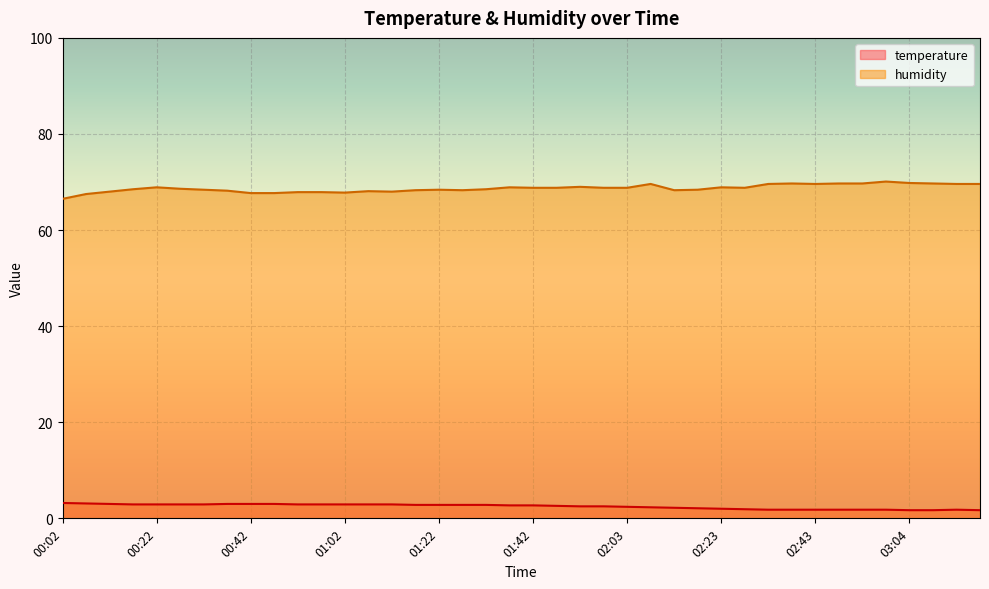

List the labels in order of temperature value, largest first.

00:02, 00:07, 00:12, 00:37, 00:42, 00:47, 00:17, 00:22, 00:27, 00:32, 00:52, 00:57, 01:02, 01:07, 01:12, 01:17, 01:22, 01:27, 01:32, 01:37, 01:42, 01:48, 01:53, 01:58, 02:03, 02:08, 02:13, 02:18, 02:23, 02:28, 02:33, 02:38, 02:43, 02:48, 02:54, 02:59, 03:14, 03:04, 03:09, 03:19